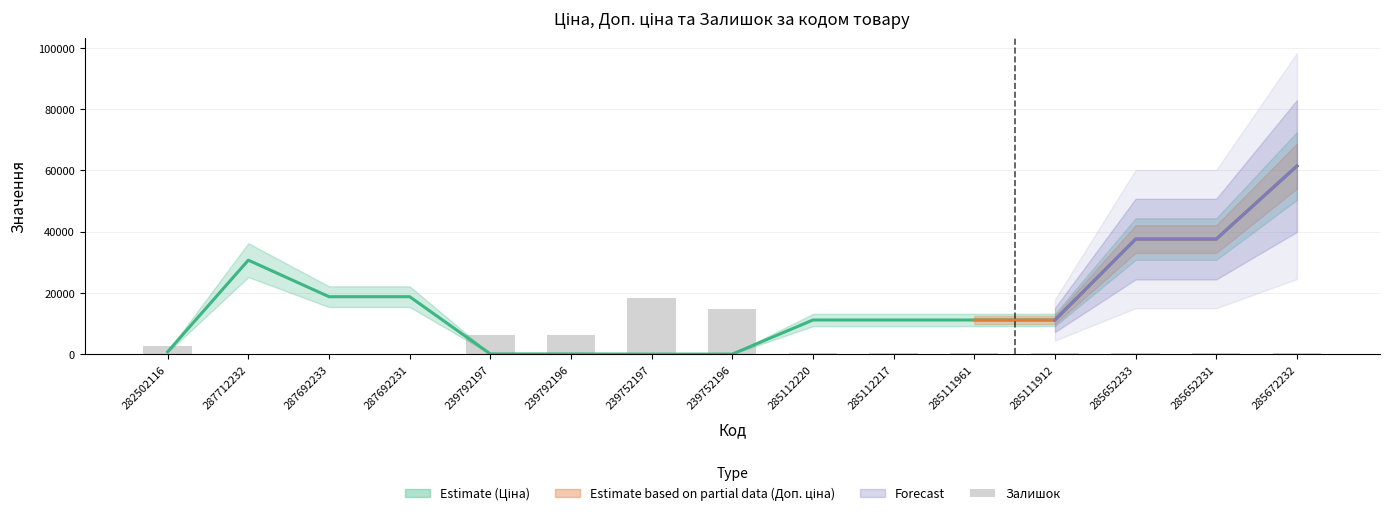

Which series has the largest total across all categories?

Ціна